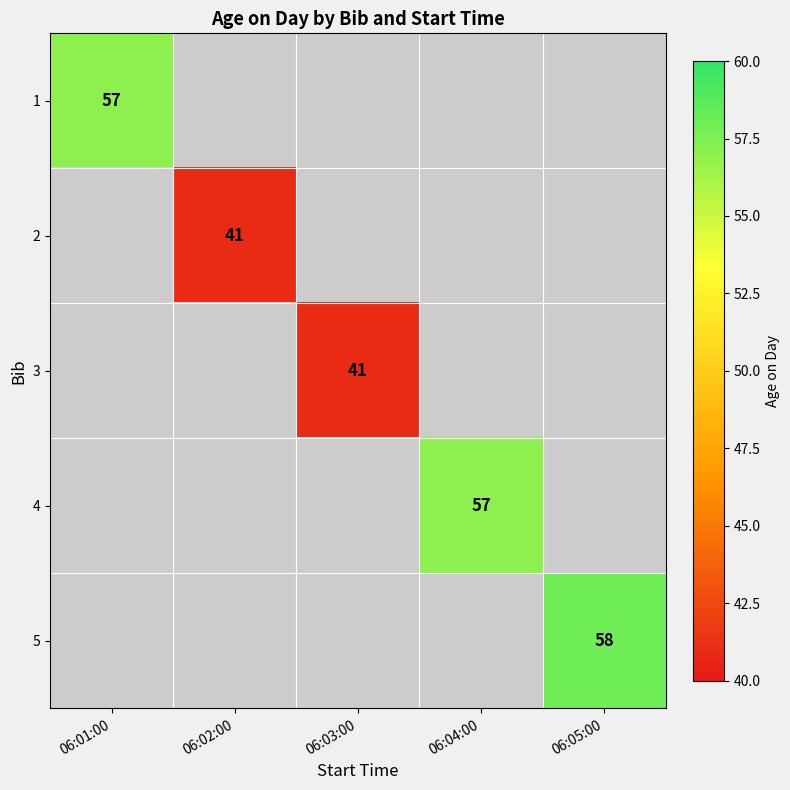

The 1 series shows 94 at 06:01:00. True or false?

False